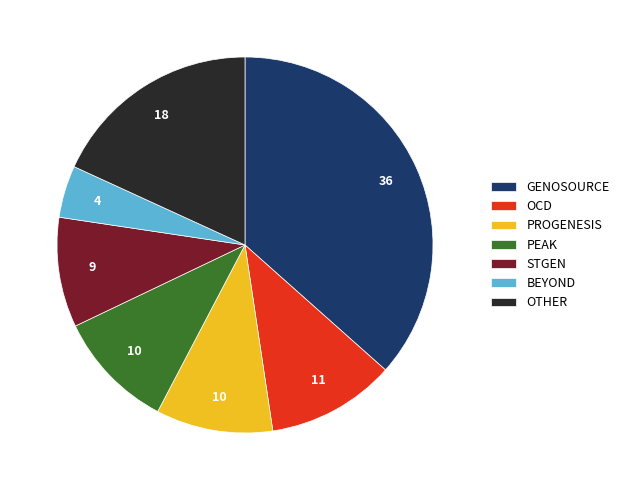

Combined, do OTHER and PEAK account for over 50%?

No